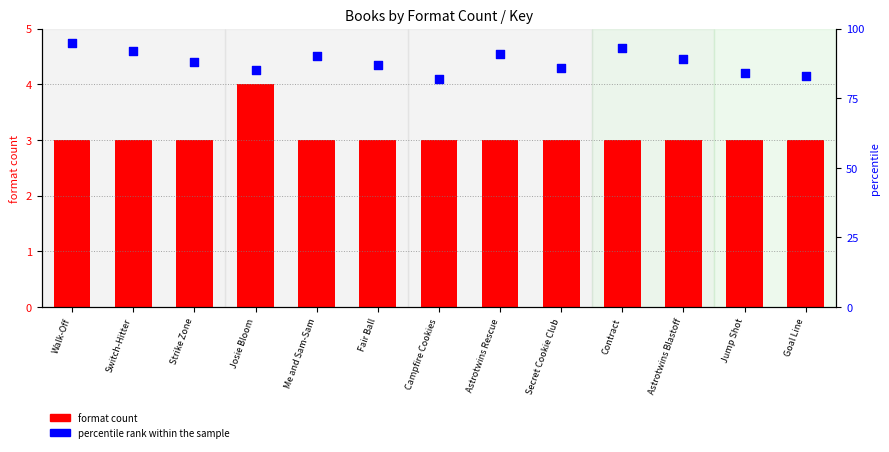

At which category is the sum across all series the highest?

Walk-Off